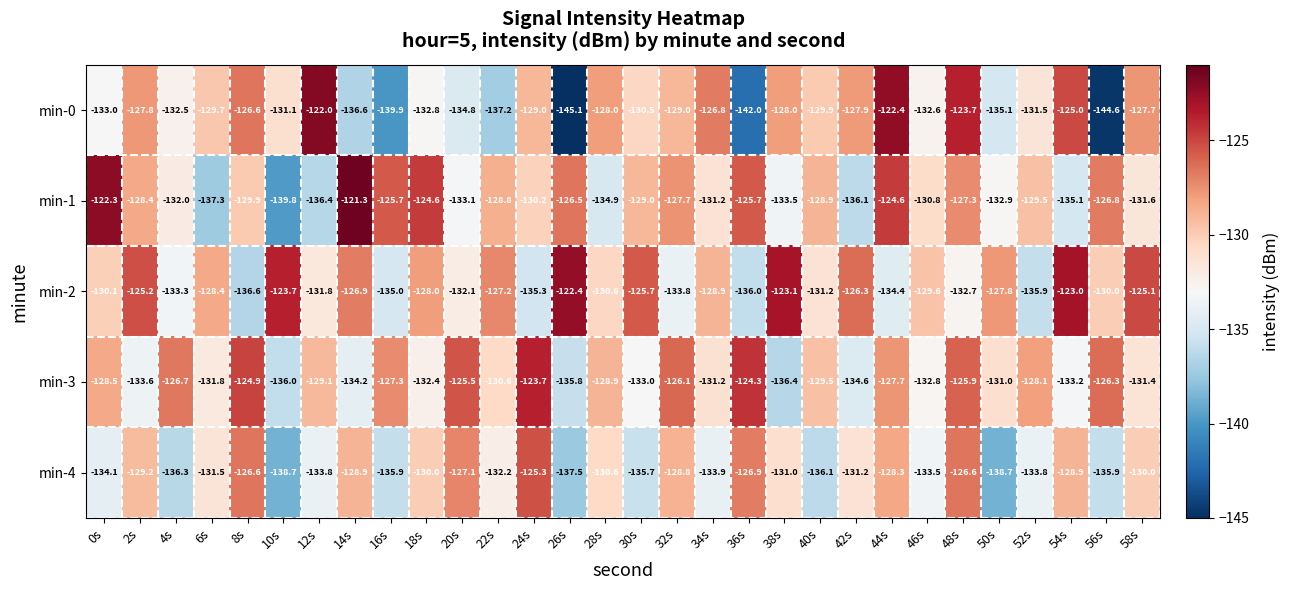

The value of min-4 at 40s is -136.1. True or false?

True